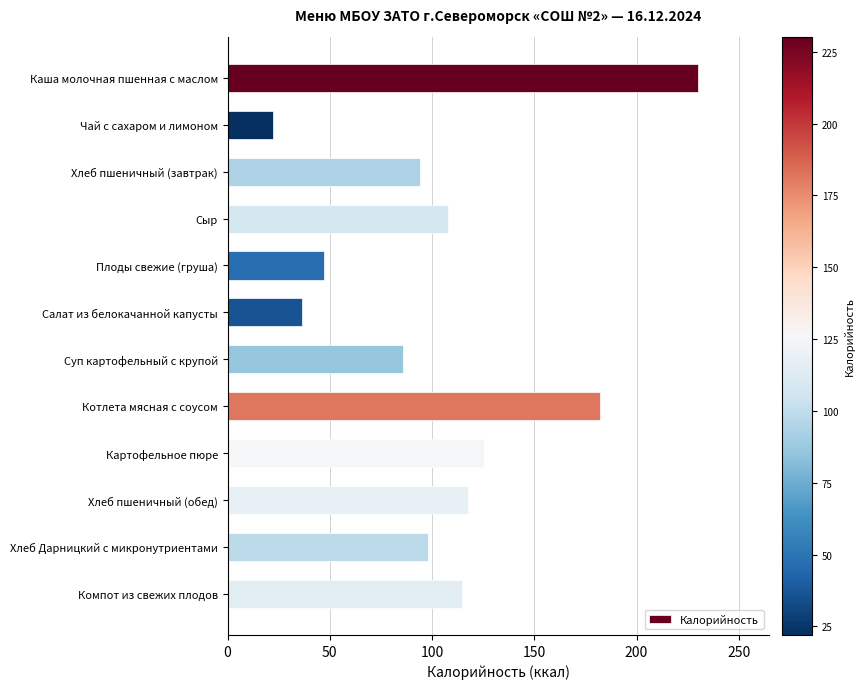

What value does the data have at Сыр?

108.0